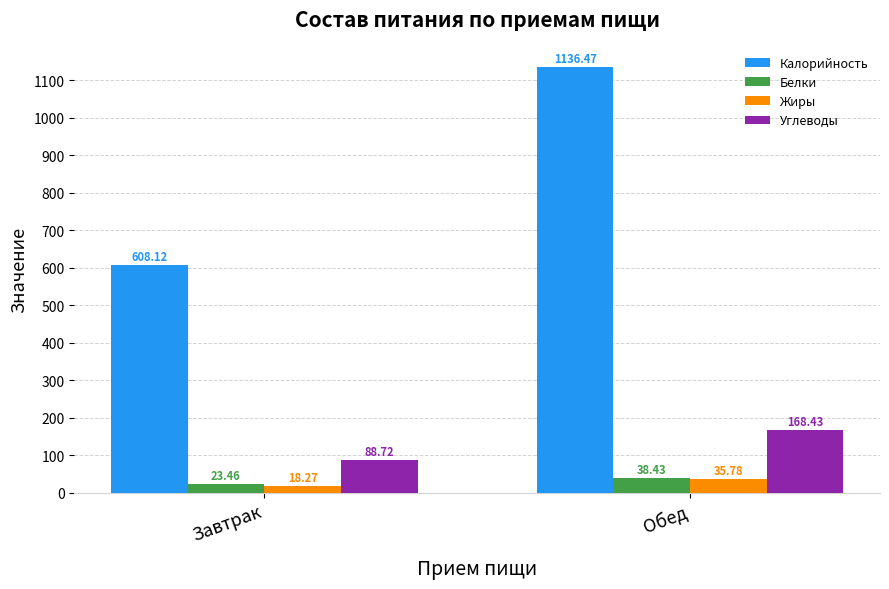

Reading left to right, extract all data points from this chart.

Калорийность: 608.1	1136.5
Белки: 23.5	38.4
Жиры: 18.3	35.8
Углеводы: 88.7	168.4